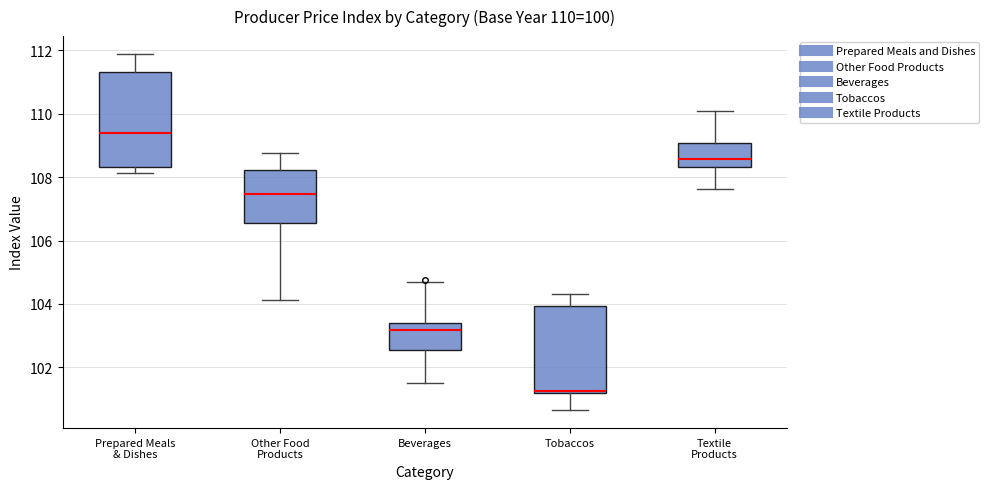

Which box is the tallest, from its lower edge to its upper edge?

Prepared Meals & Dishes